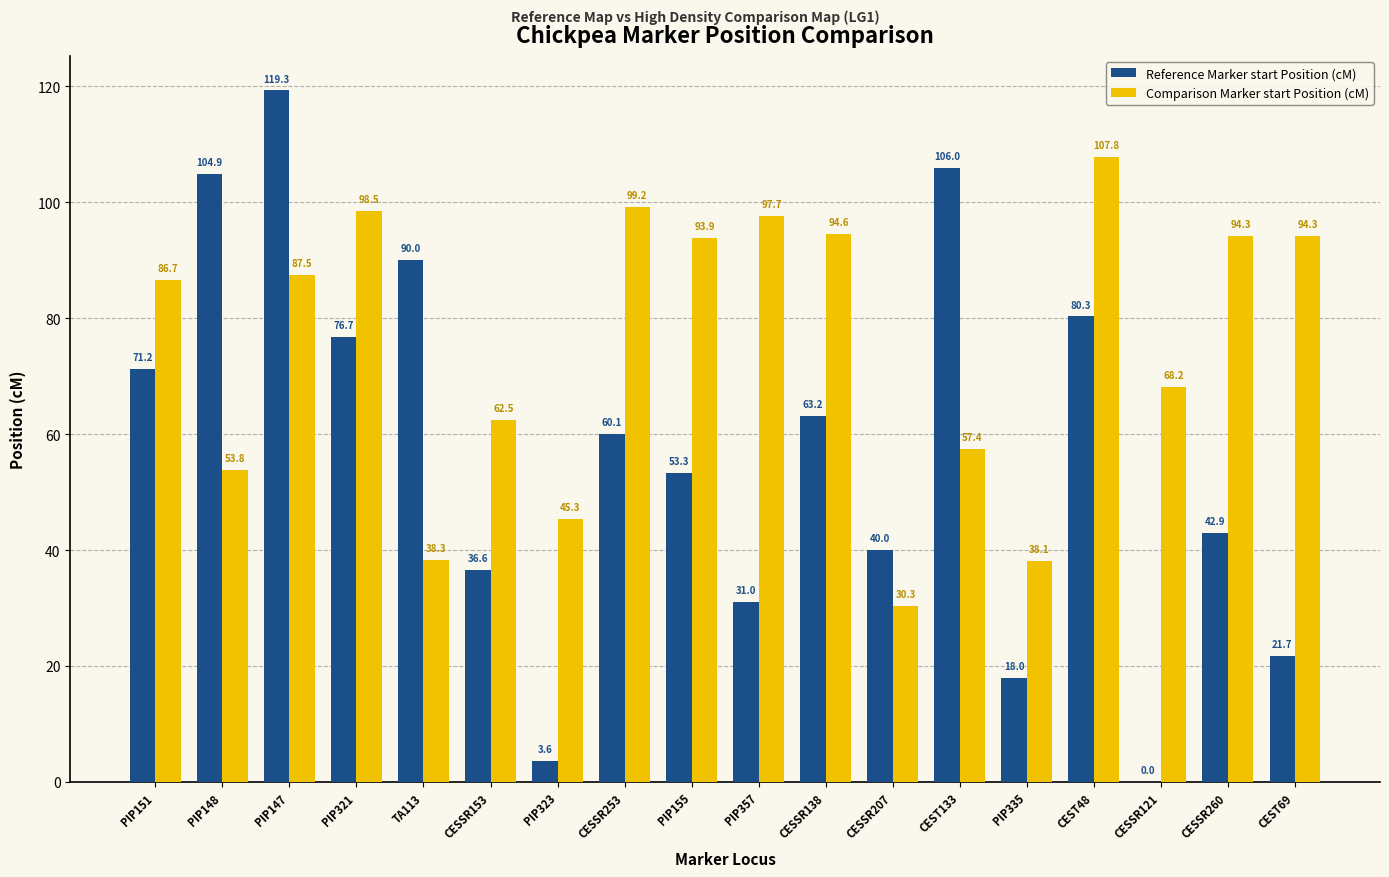

Reading left to right, transcribe all the data shown in this chart.

Reference Marker start Position (cM): PIP151=71.2	PIP148=104.9	PIP147=119.3	PIP321=76.7	TA113=90.0	CESSR153=36.6	PIP323=3.6	CESSR253=60.1	PIP155=53.3	PIP357=31.0	CESSR138=63.2	CESSR207=40.0	CEST133=106.0	PIP335=18.0	CEST48=80.3	CESSR121=0.0	CESSR260=42.9	CEST69=21.7
Comparison Marker start Position (cM): PIP151=86.7	PIP148=53.8	PIP147=87.5	PIP321=98.5	TA113=38.3	CESSR153=62.5	PIP323=45.3	CESSR253=99.2	PIP155=93.9	PIP357=97.7	CESSR138=94.6	CESSR207=30.3	CEST133=57.4	PIP335=38.1	CEST48=107.8	CESSR121=68.2	CESSR260=94.3	CEST69=94.3